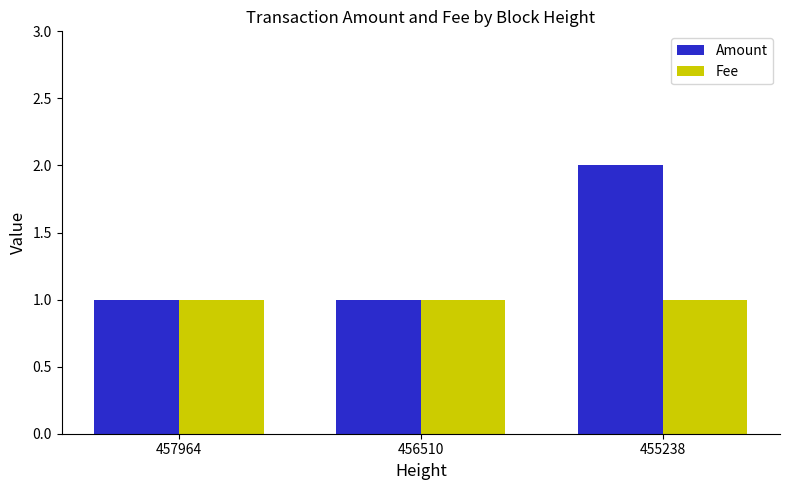

What is the difference between the maximum and minimum values in the Amount series?

1